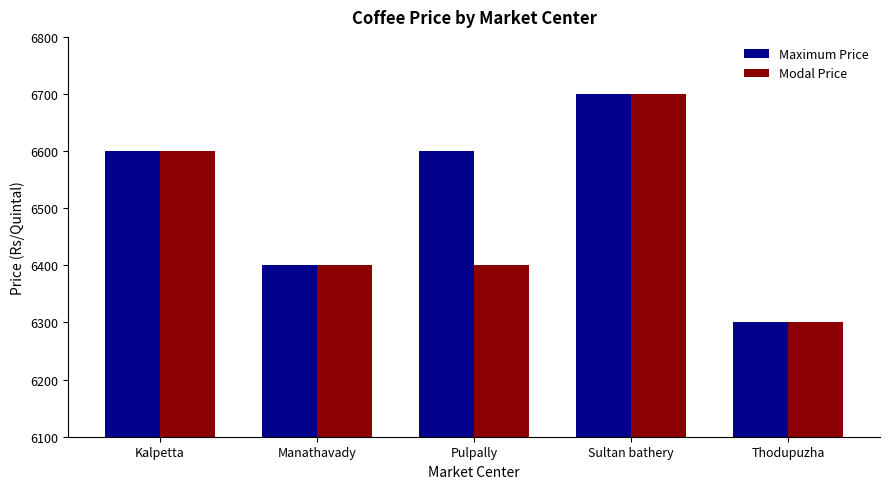

How many categories are shown in the chart?

5